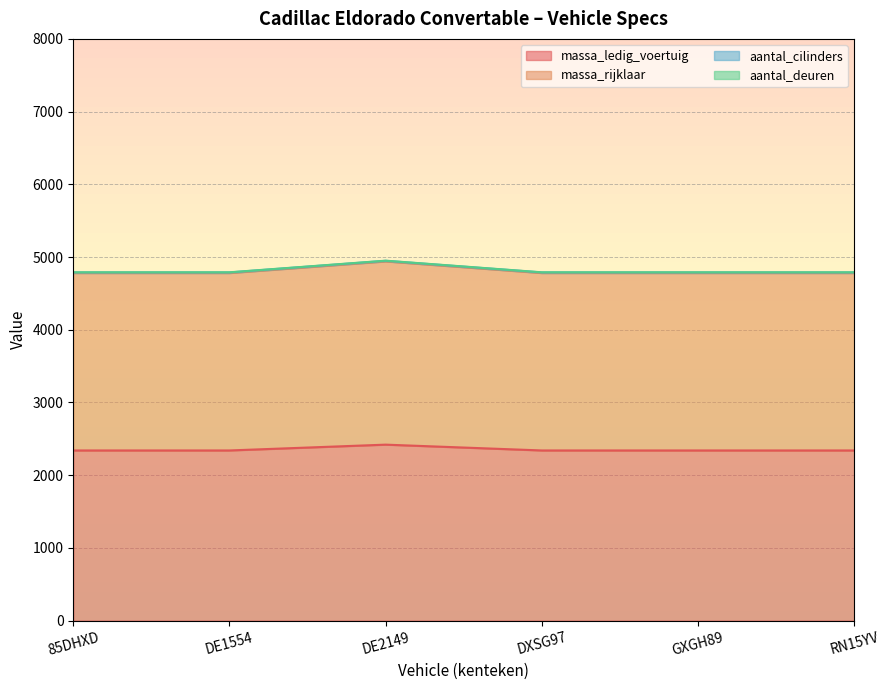

The value of massa_ledig_voertuig at RN15YV is 2340. True or false?

True